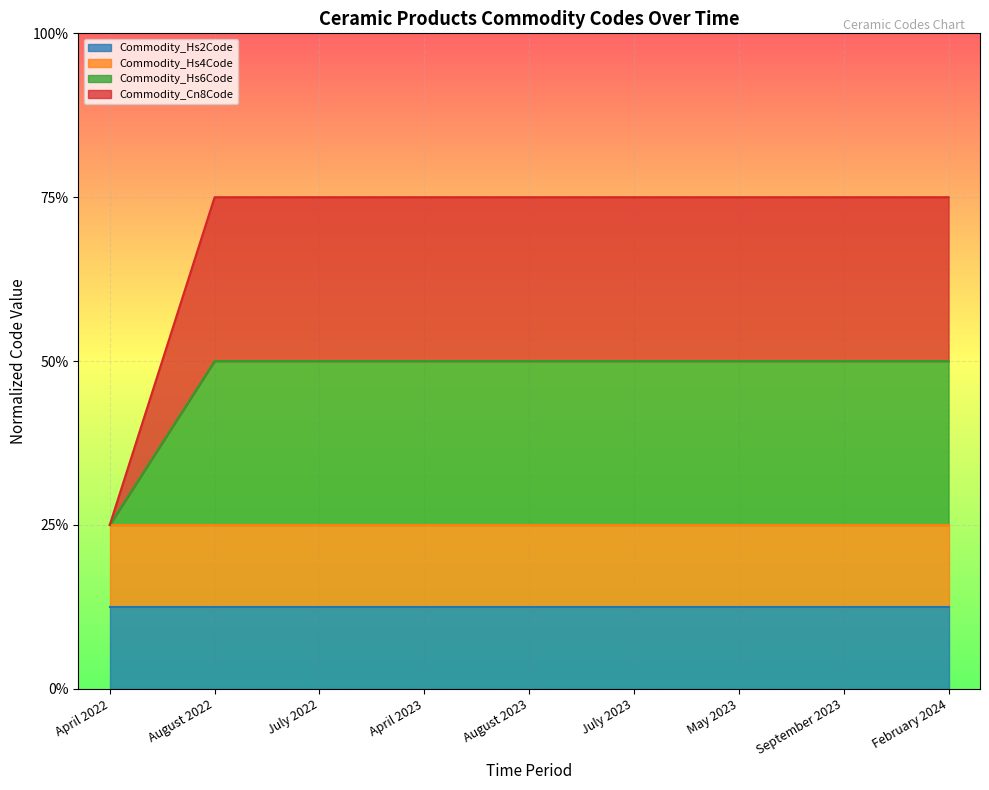

True or false: Commodity_Hs6Code has more than 0 interior local peaks.

False